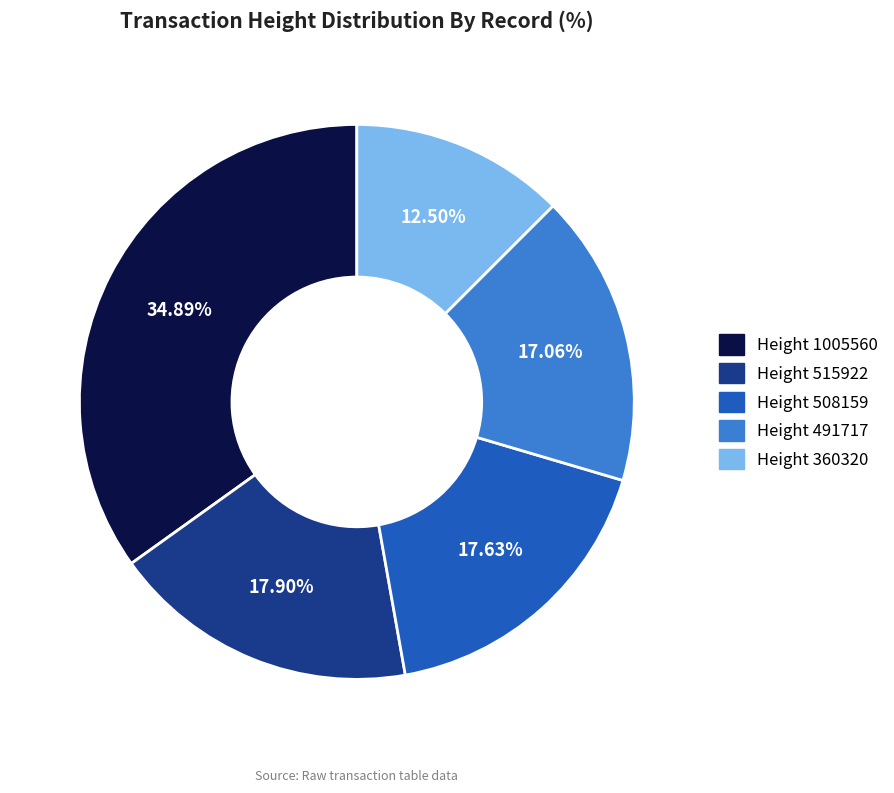

Do Height 491717 and Height 508159 together represent more than half of the pie?

No